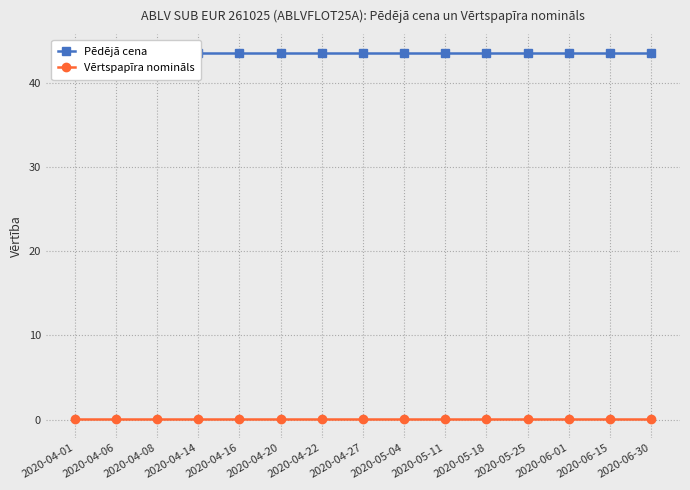

What is the average value of the Pēdējā cena series?

43.7